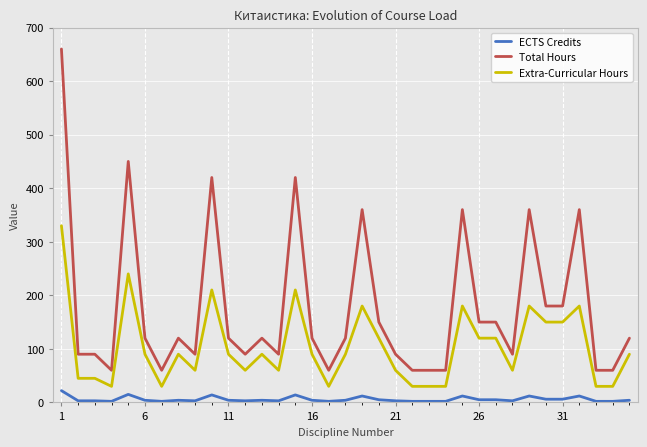

Which series has the largest range (max minus min)?

Total Hours